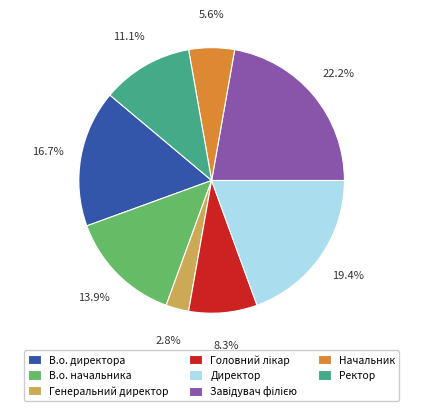

To the nearest percent, what percentage of the pie is Директор?

19%